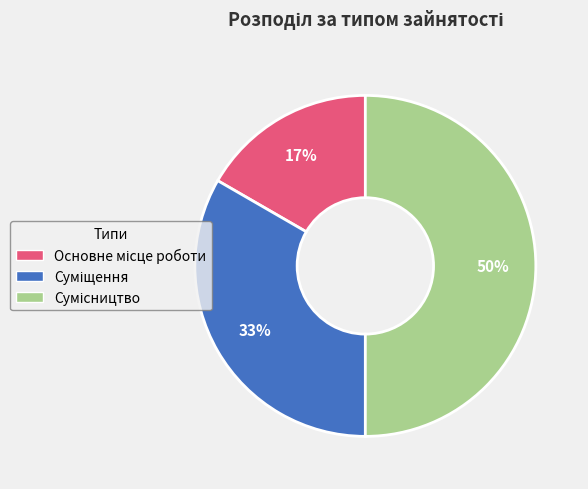

To the nearest percent, what is the average slice percentage?

33%